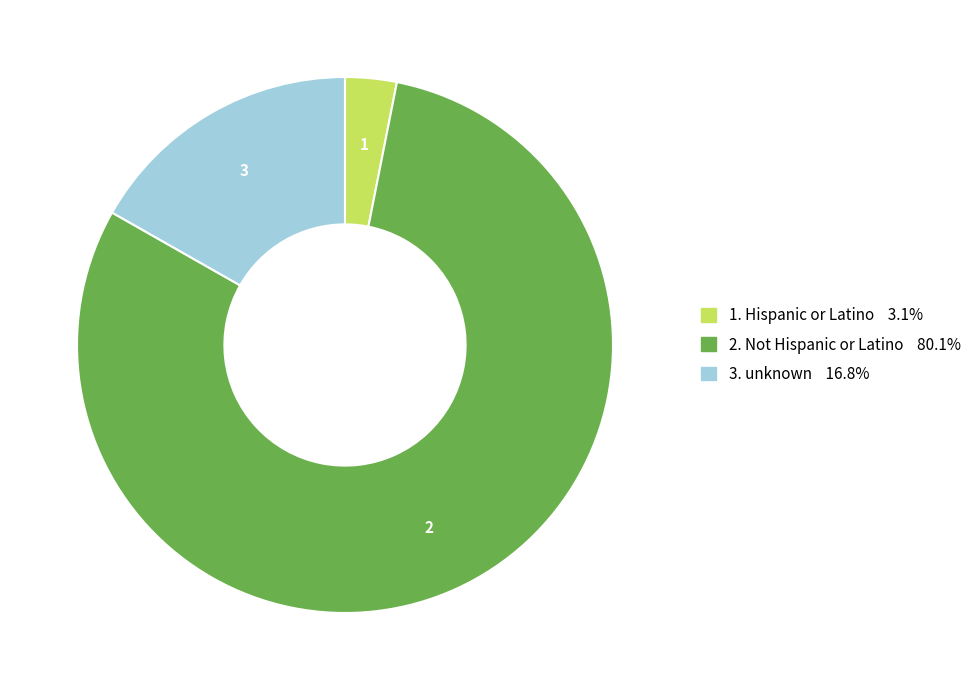

Is there a majority slice in this chart?

Yes